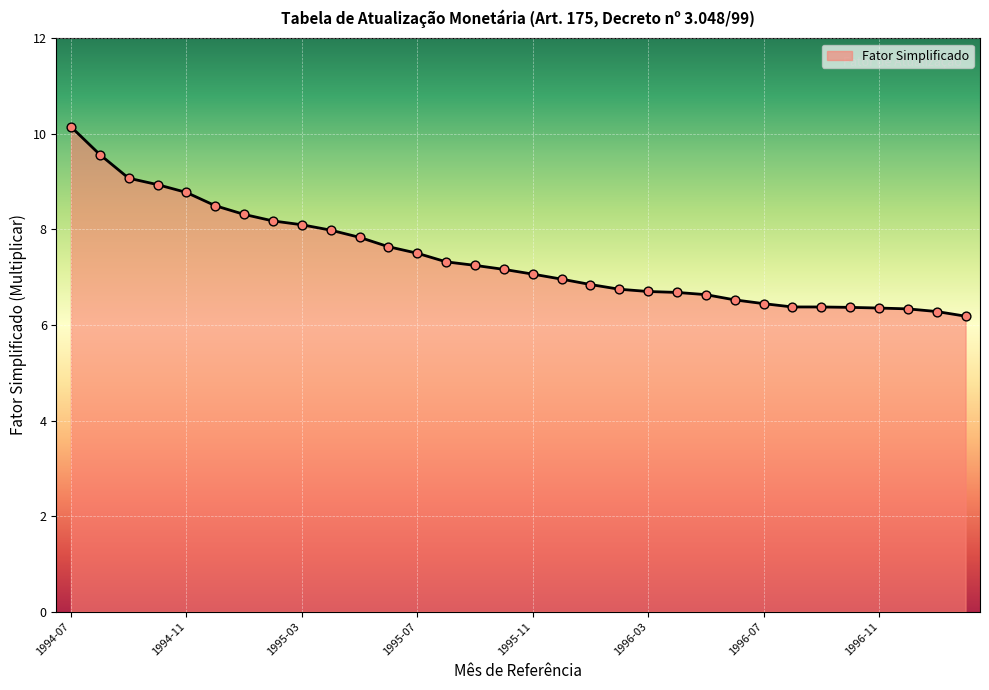

What is the minimum value shown in the chart?

6.2